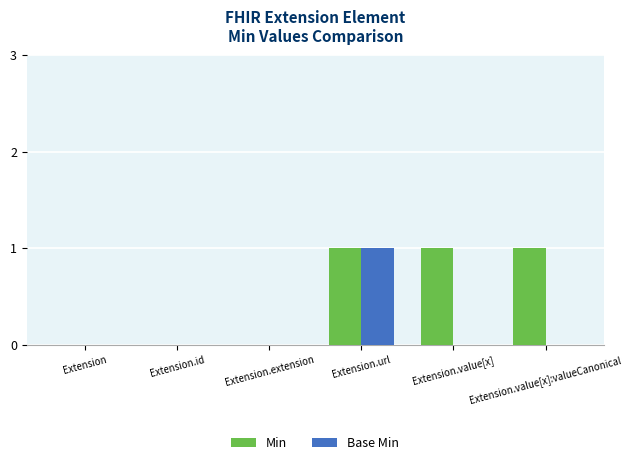

Is it true that Base Min equals 0 at Extension.url?

False